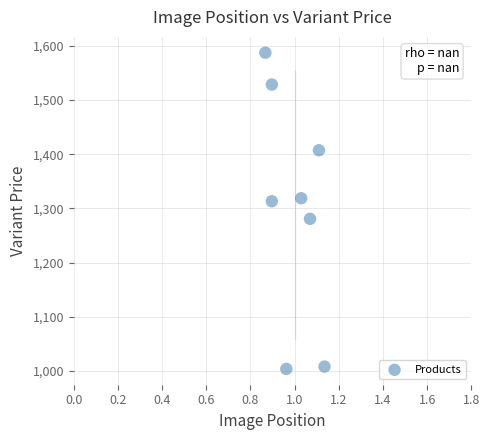

What is the range of Y values (max minus min)?

583.2